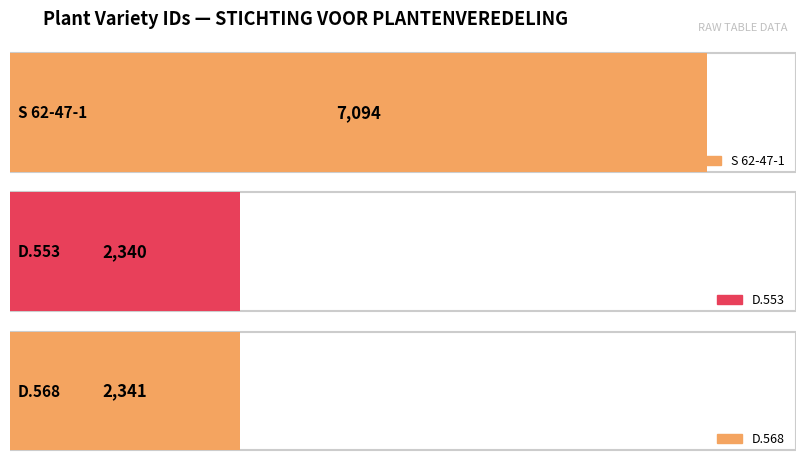

Reading right to left, extract all data points from this chart.

2341	2340	7094